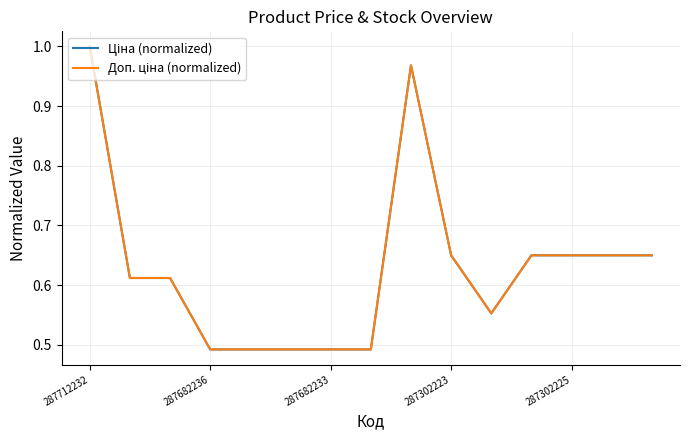

Reading left to right, extract all data points from this chart.

Ціна (normalized): 1.0	0.6	0.6	0.5	0.5	0.5	0.5	0.5	1.0	0.6	0.6	0.6	0.6	0.6	0.6
Доп. ціна (normalized): 1.0	0.6	0.6	0.5	0.5	0.5	0.5	0.5	1.0	0.6	0.6	0.6	0.6	0.6	0.6